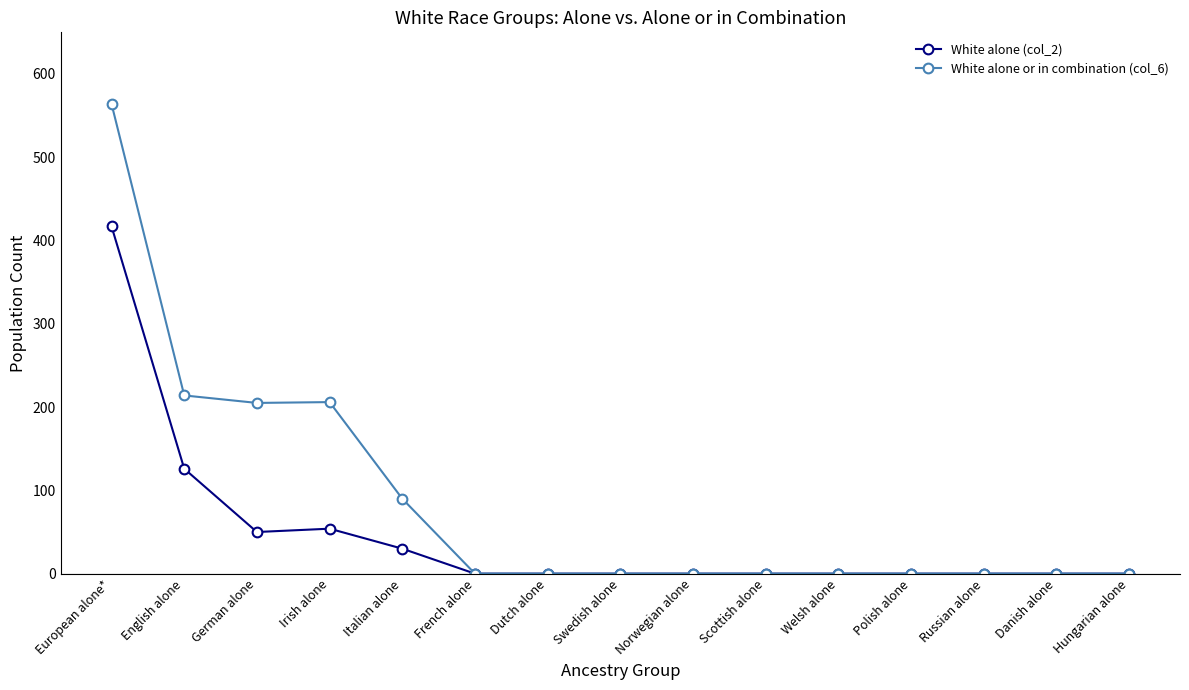

At which category is the sum across all series the highest?

European alone*